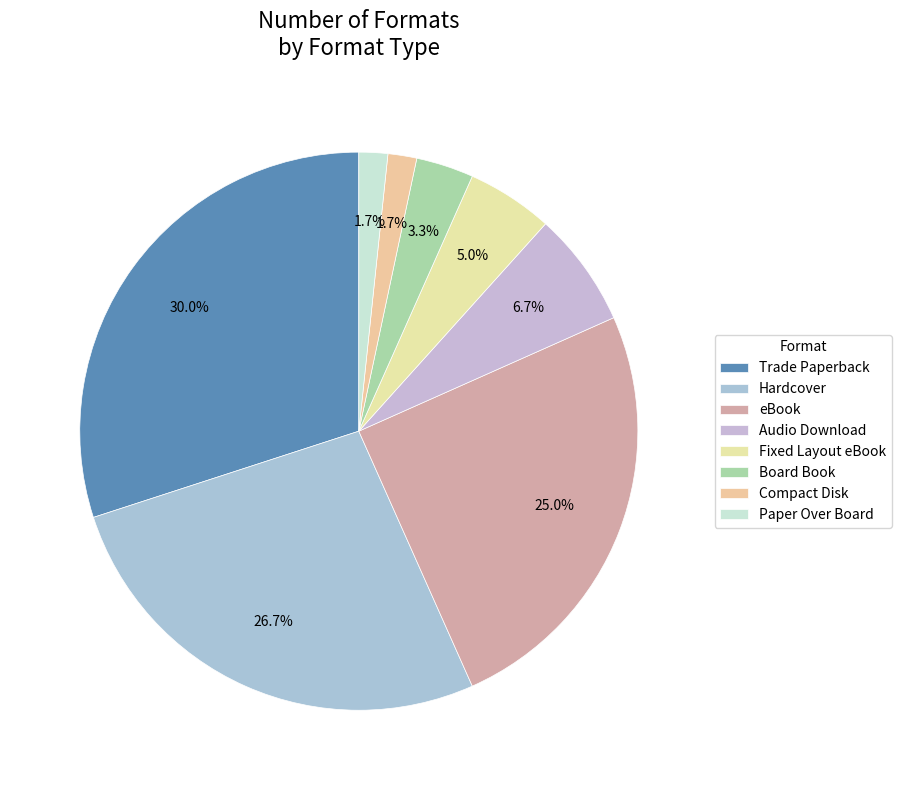

Count the number of slices in the pie.

8